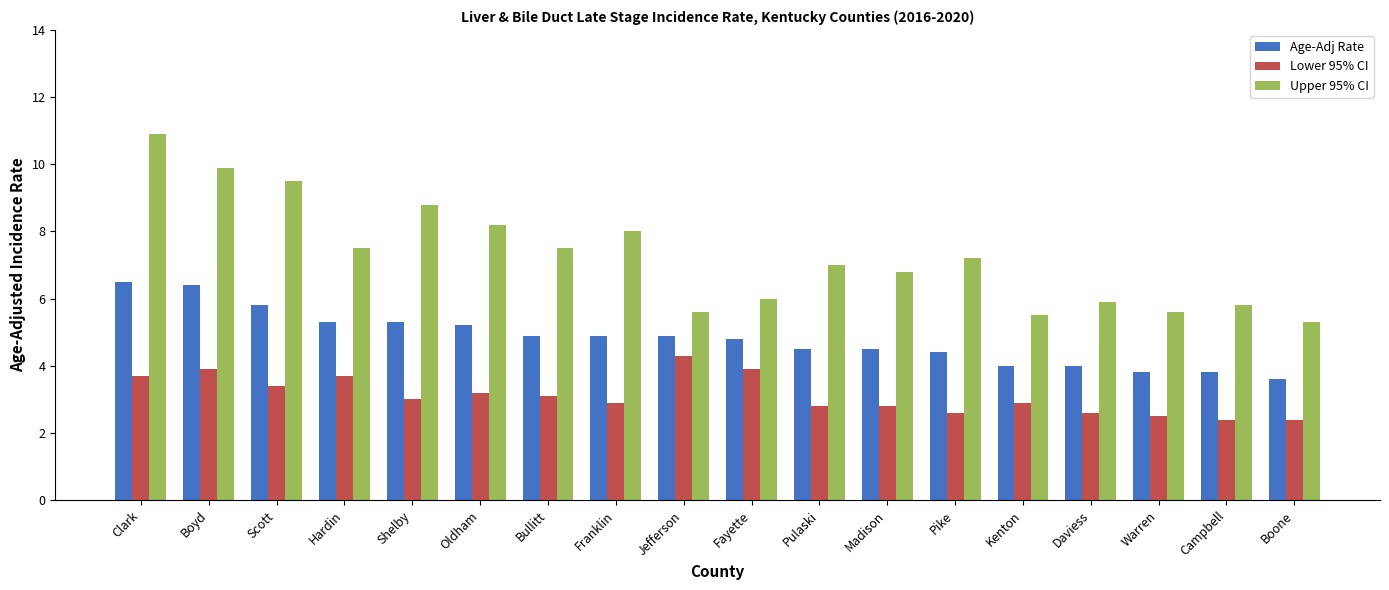

Rank the series at Hardin from highest to lowest value.

Upper 95% CI, Age-Adj Rate, Lower 95% CI